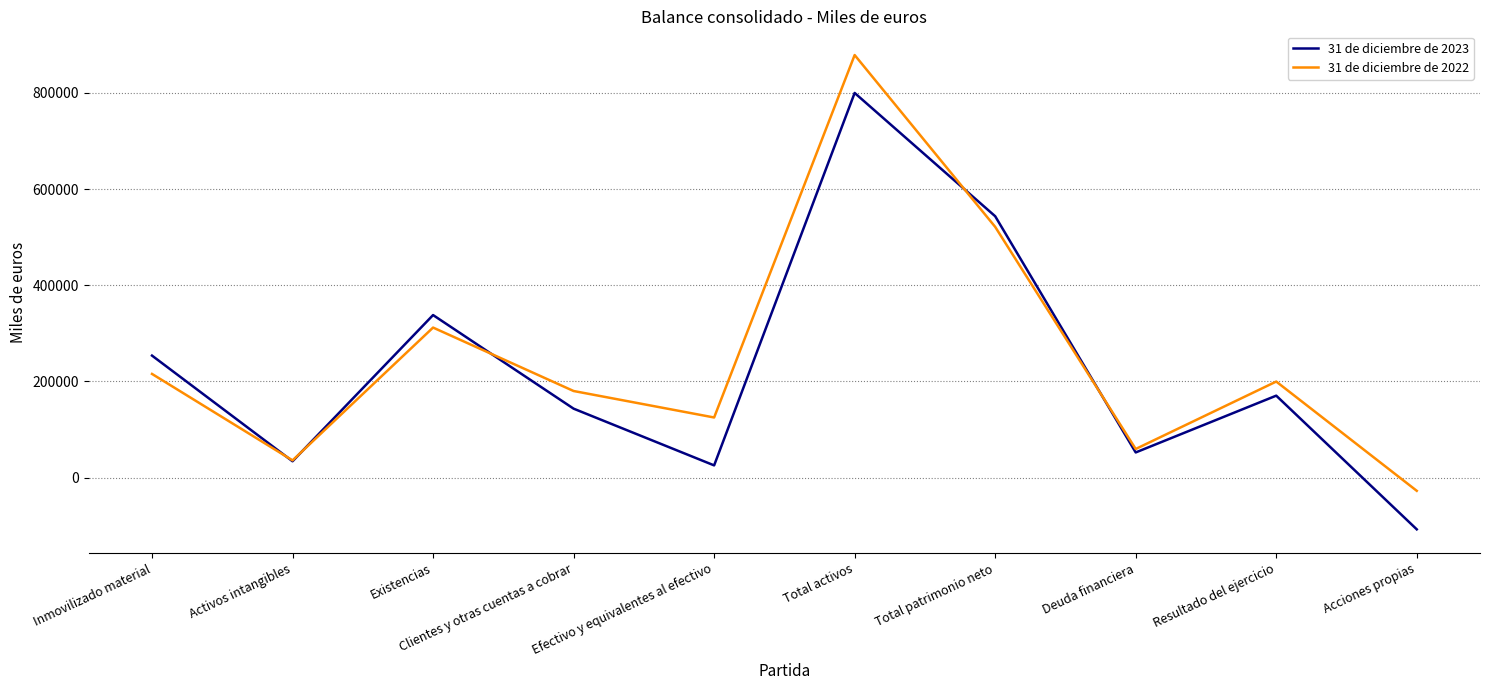

Where is the first local maximum for 31 de diciembre de 2023?

Existencias